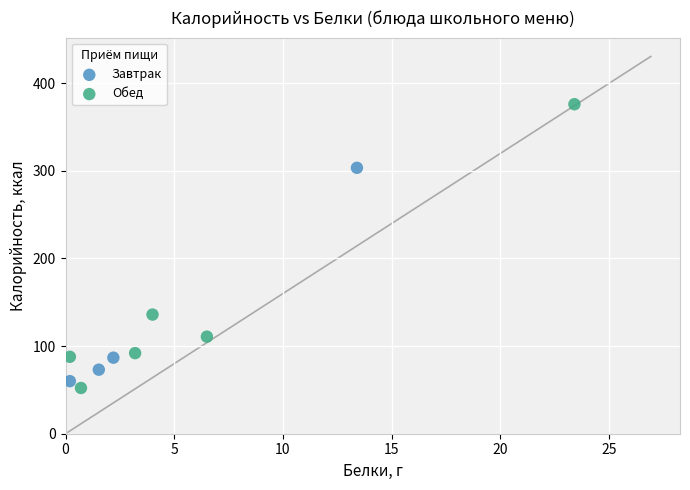

Which series has the largest Y range (max minus min)?

Обед